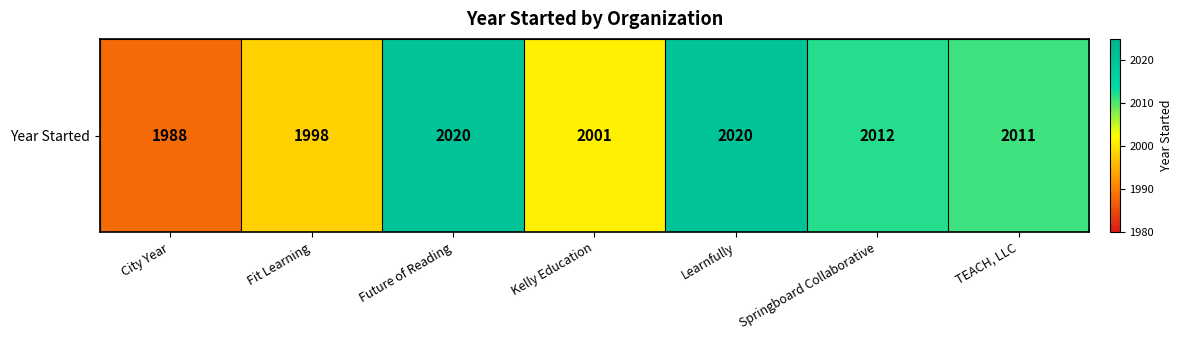

Rank the categories by value from lowest to highest.

City Year, Fit Learning, Kelly Education, TEACH, LLC, Springboard Collaborative, Future of Reading, Learnfully